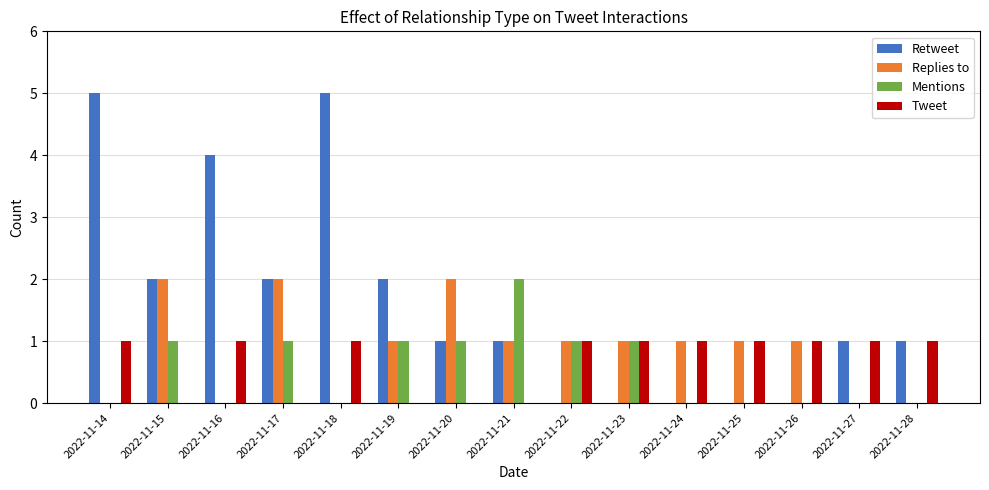

Which series has the largest total across all categories?

Retweet